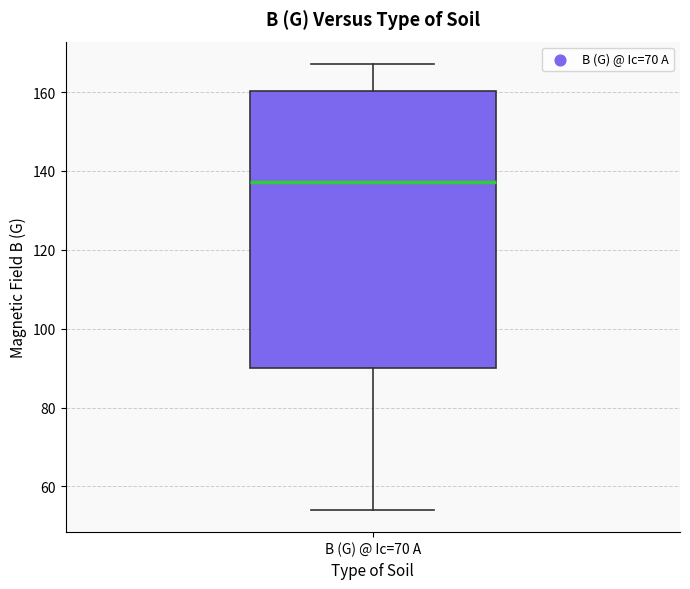

Transcribe this box plot: give where the median line is, the range the box spans, and where the two whiskers end, as read against the y-axis. The values are not printed on the chart, so give them approximately, as read against the axis.

median 138, box 90 to 160, whiskers 54 to 168